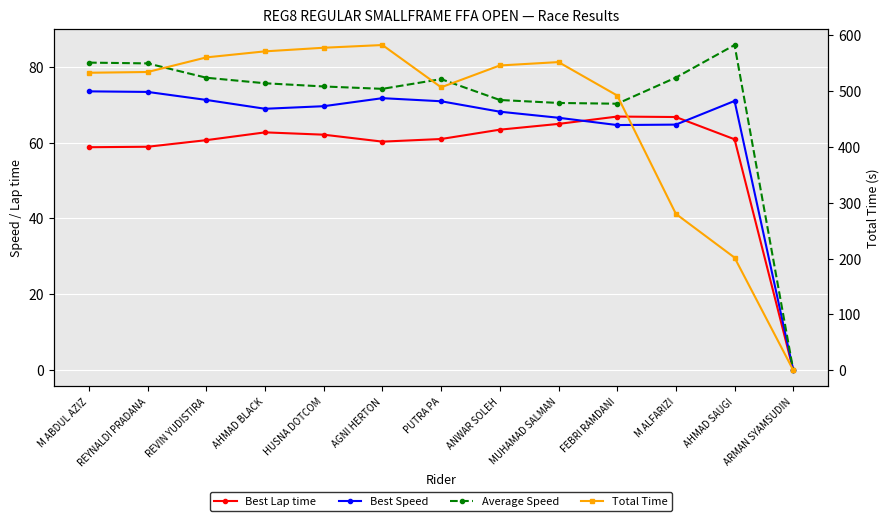

Which series has the largest total across all categories?

Total Time